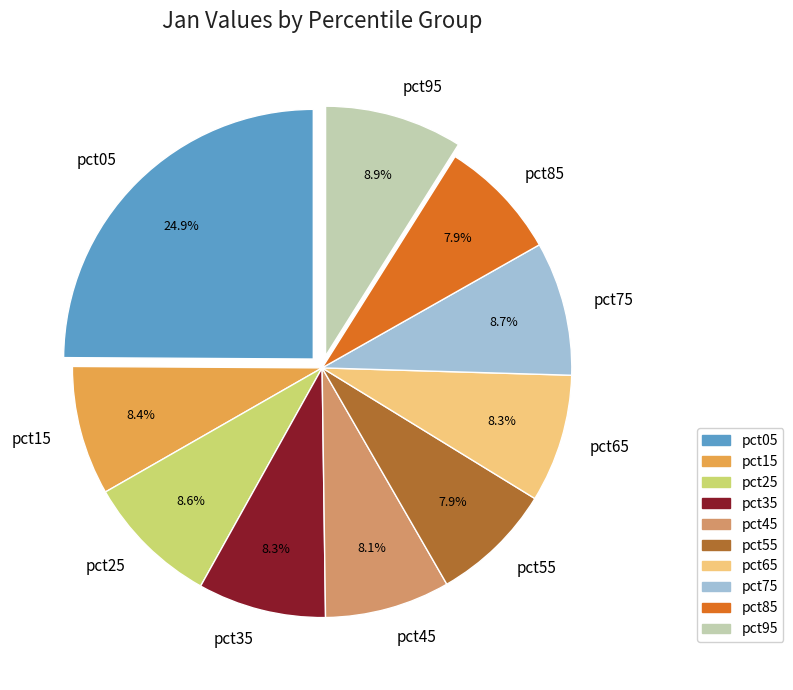

To the nearest percent, what is the combined percentage of pct55 and pct85?

16%